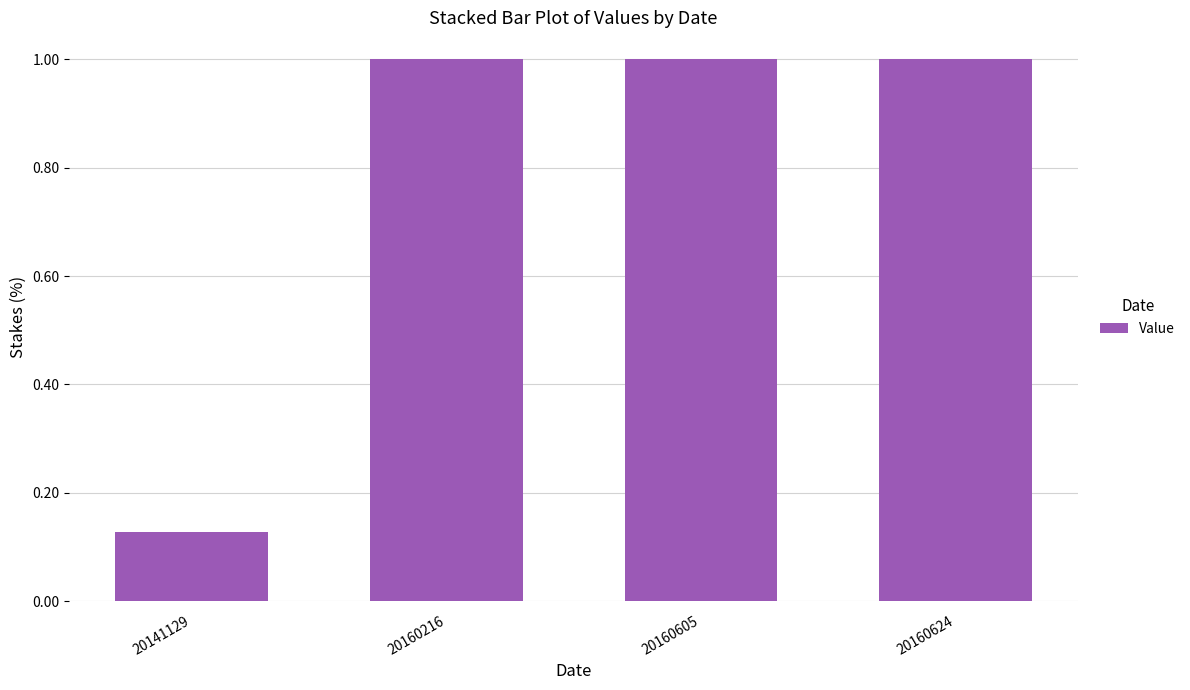

Which label corresponds to the smallest value in the chart?

20141129